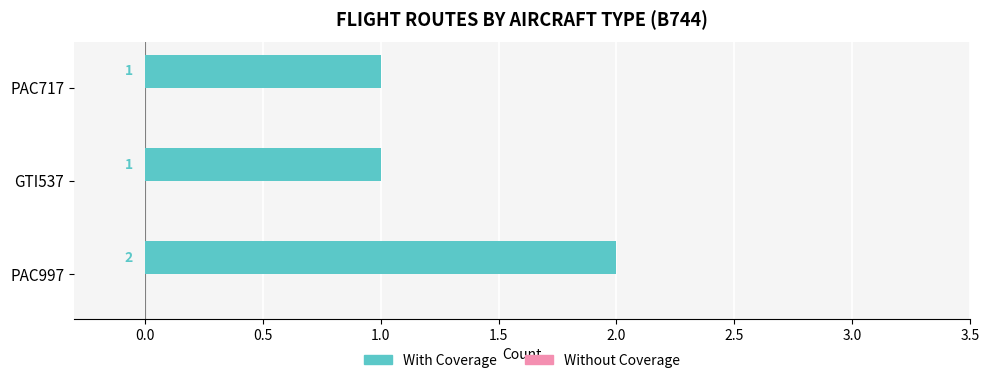

Count the number of categories in the chart.

3